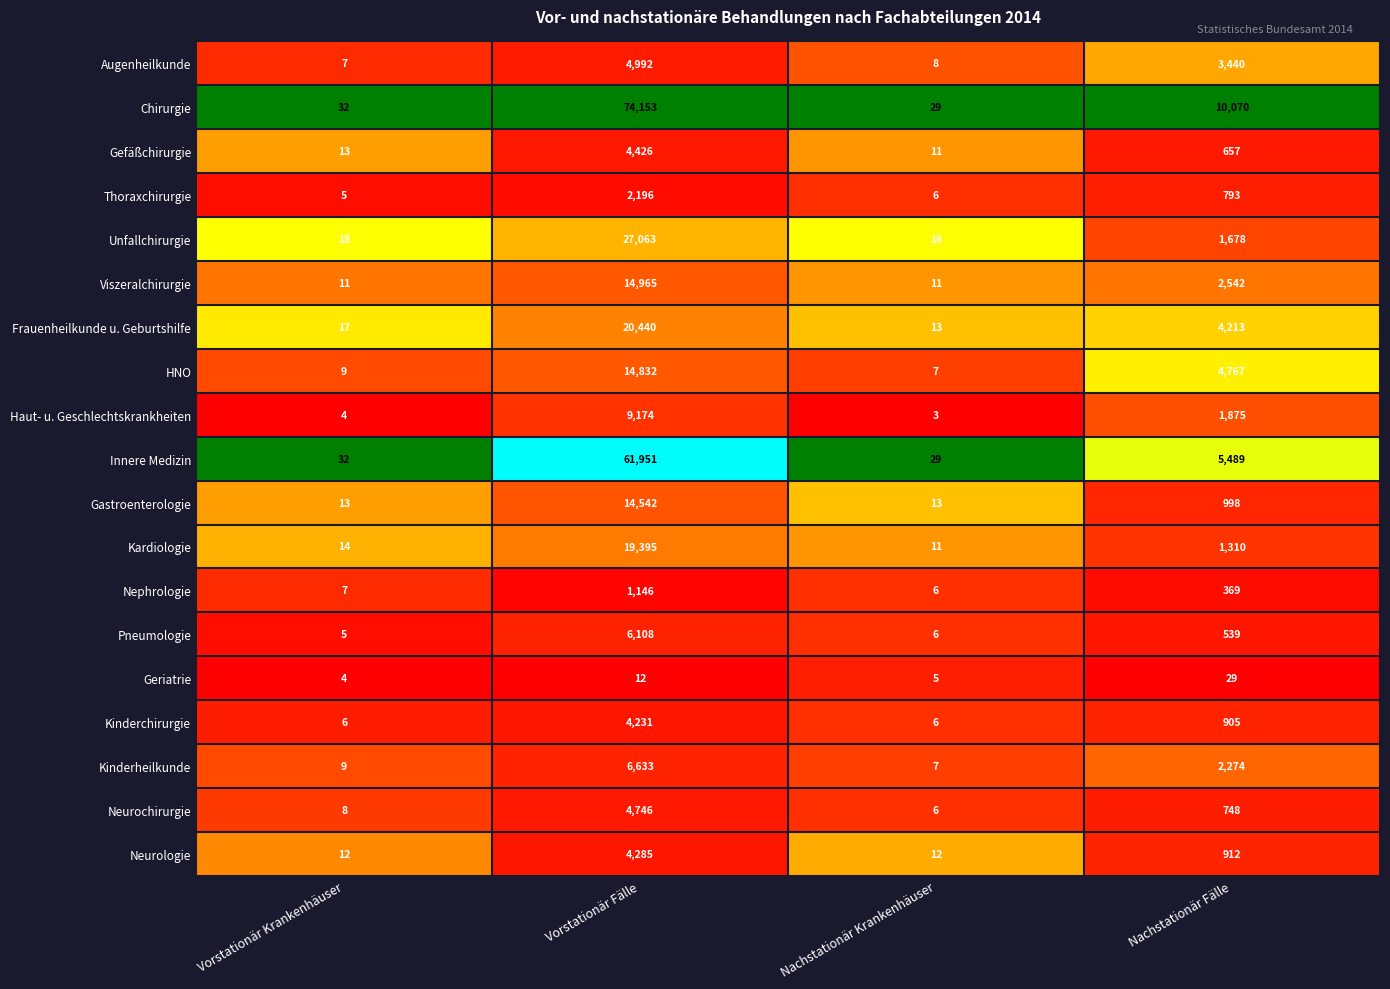

What is the maximum value shown in the chart?

74153